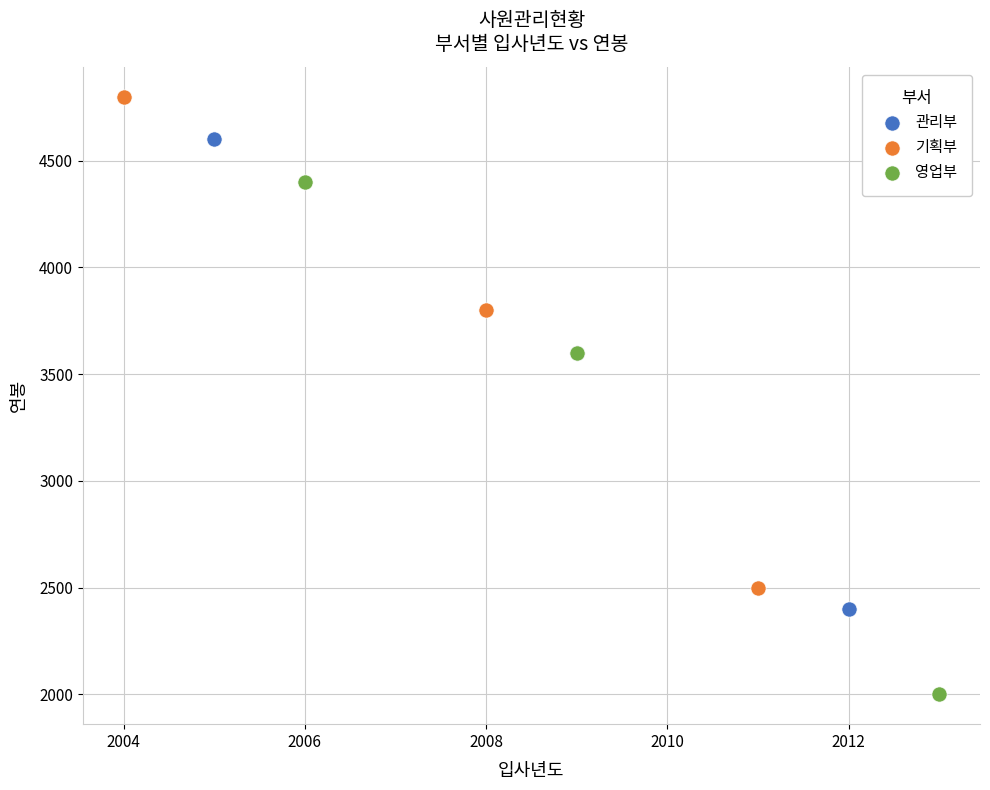

Which series contains the highest Y value?

기획부